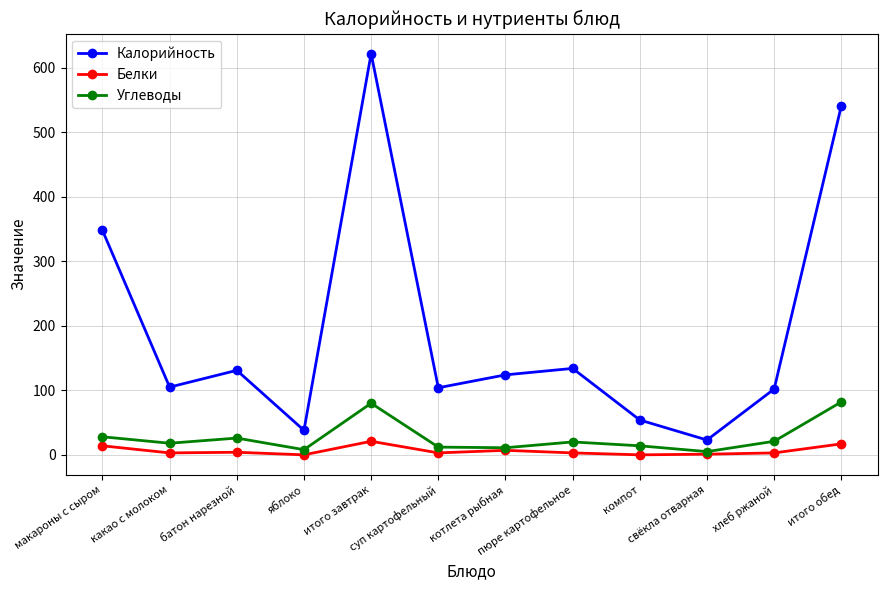

What is the sum of all Белки values?

76